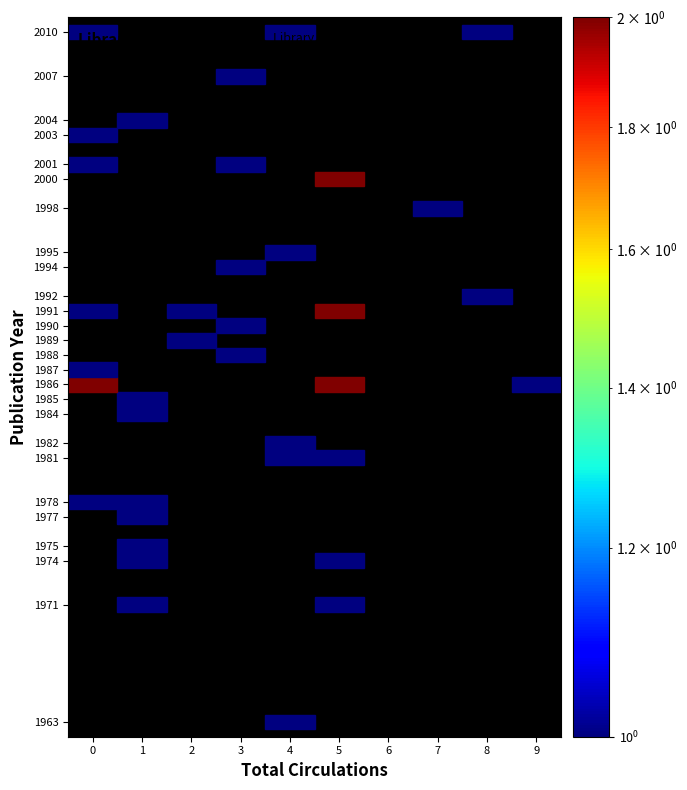

Is it true that 2003 equals 0 at 6?

True